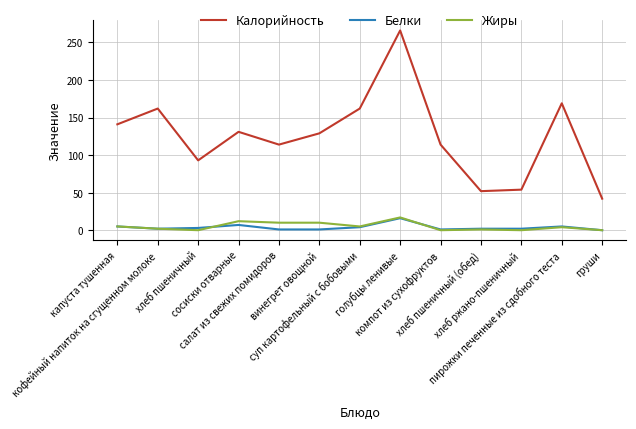

What is the difference between the second highest and minimum values in the Калорийность series?

127